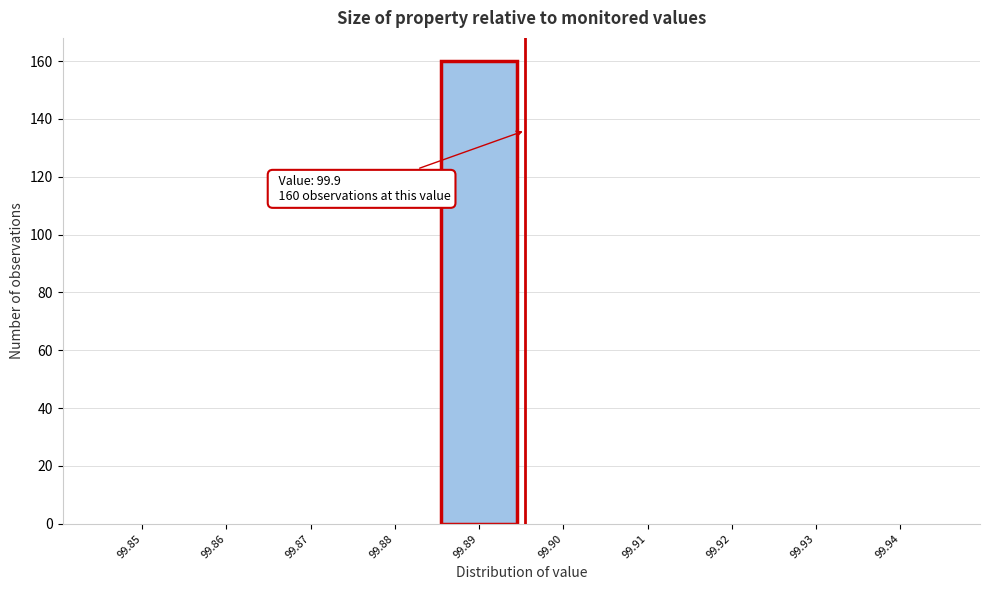

Reading left to right, extract all data points from this chart.

99.85=0	99.86=0	99.87=0	99.88=0	99.89=160	99.90=0	99.91=0	99.92=0	99.93=0	99.94=0